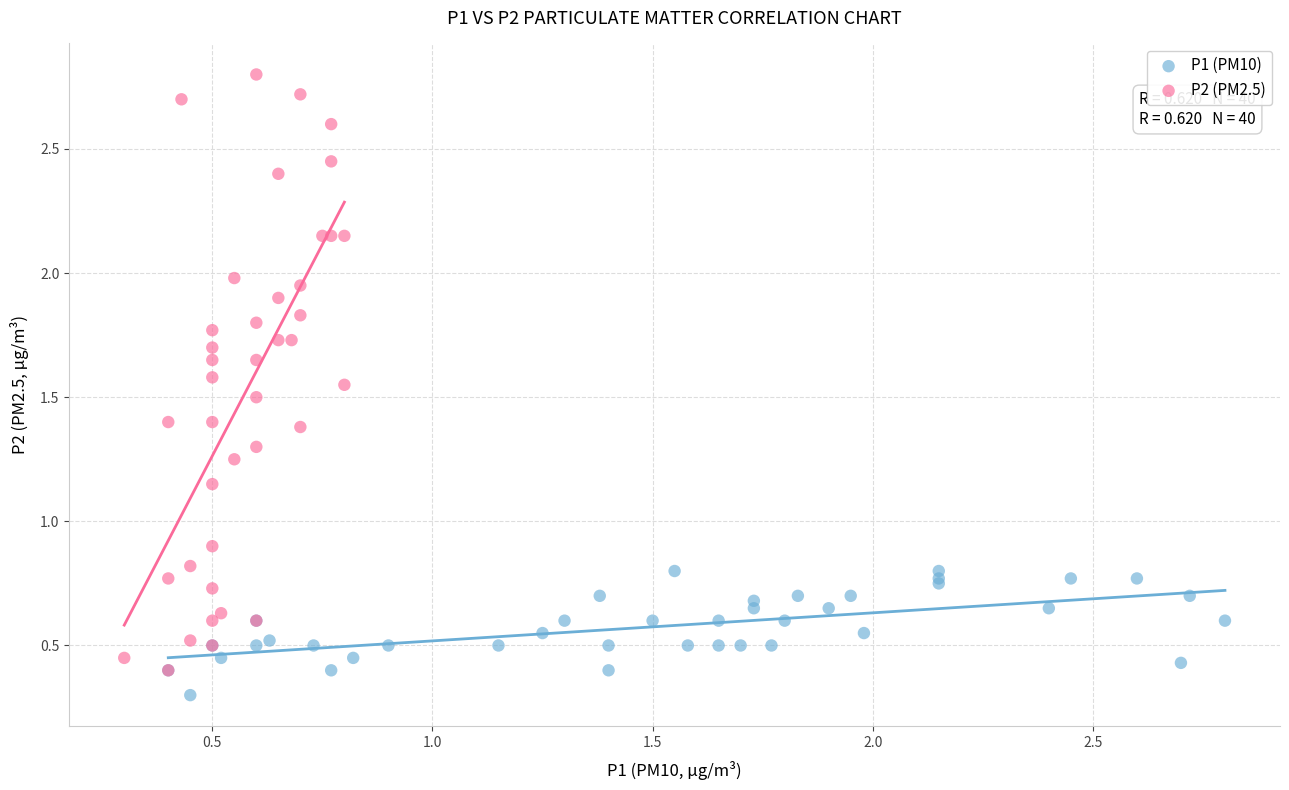

Which series reaches the maximum Y coordinate?

P2 (PM2.5)